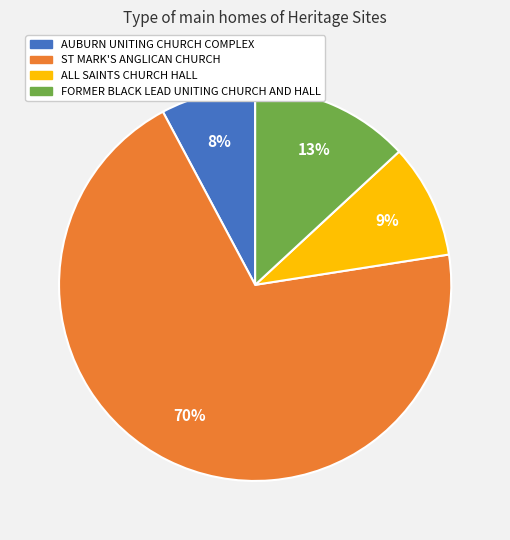

Does any single category account for the majority?

Yes